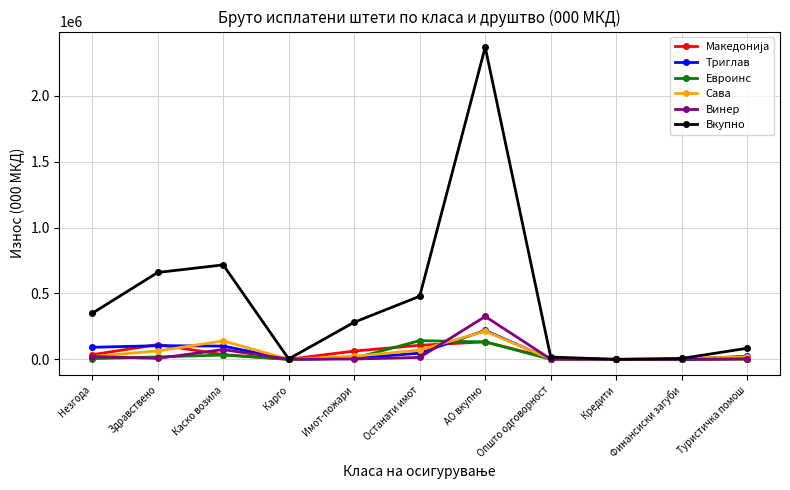

Which series has the largest range (max minus min)?

Вкупно